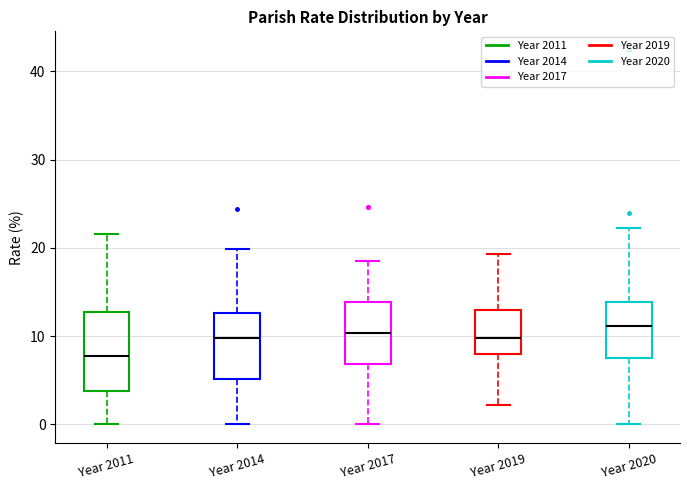

Comparing the boxes themselves (not the whiskers), which one is the tallest?

Year 2011